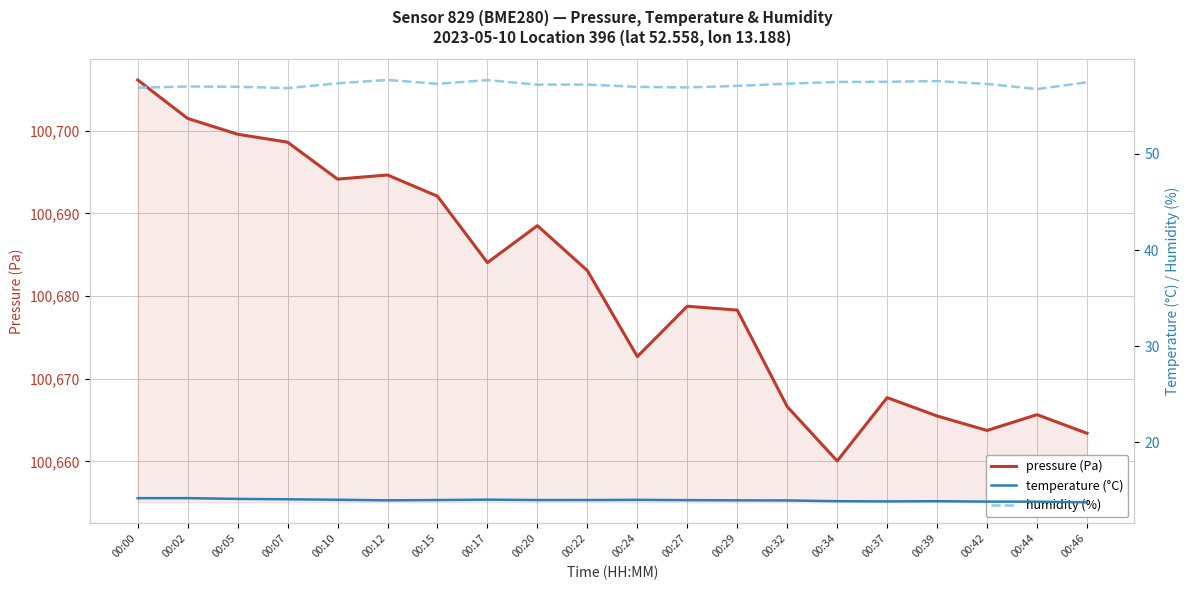

Rank the categories by humidity (%) value from lowest to highest.

00:44, 00:07, 00:00, 00:27, 00:24, 00:05, 00:02, 00:29, 00:20, 00:22, 00:42, 00:15, 00:32, 00:10, 00:46, 00:34, 00:37, 00:39, 00:17, 00:12